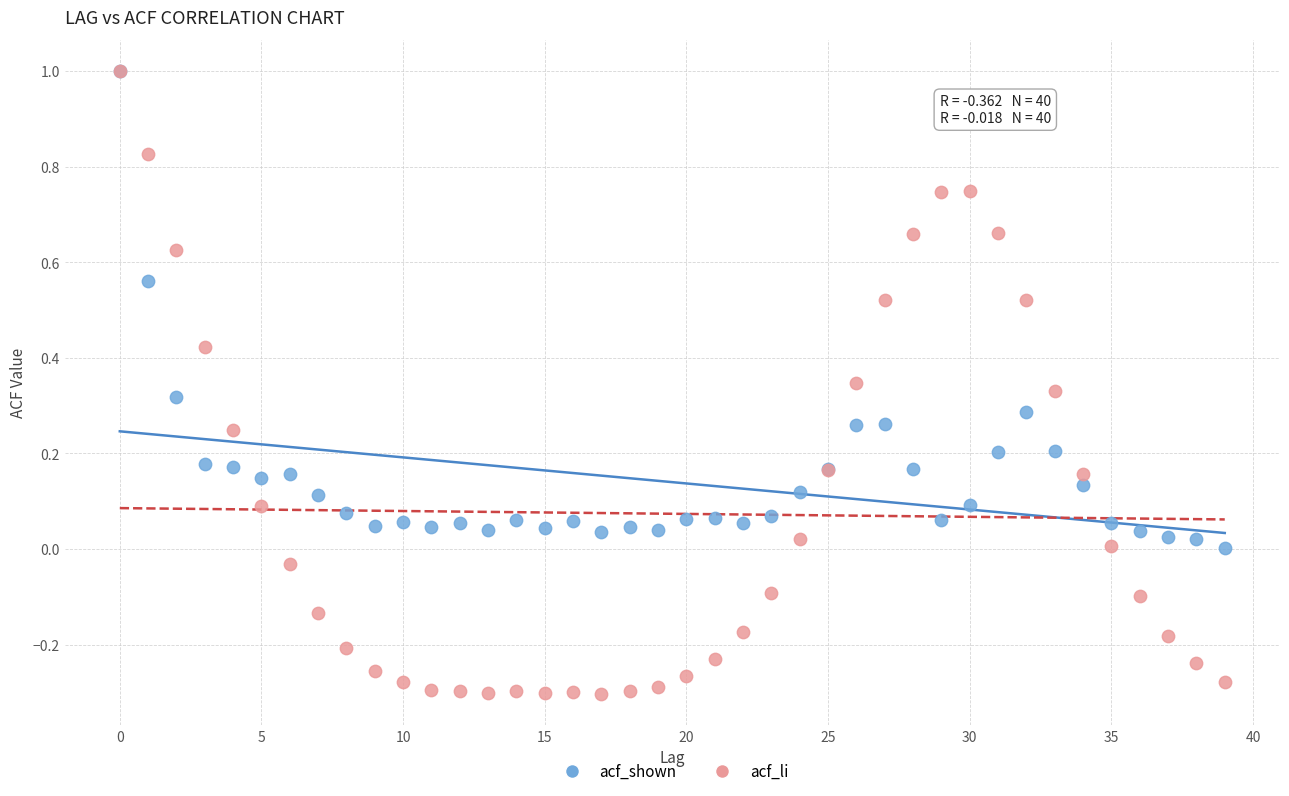

What are all the series names shown in the legend?

acf_shown, acf_li